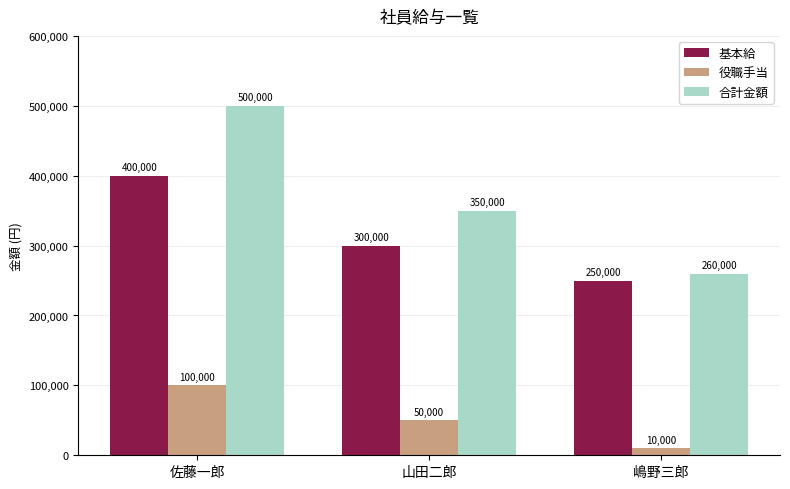

Reading left to right, list all the values displayed in this chart.

基本給: 佐藤一郎=400000	山田二郎=300000	嶋野三郎=250000
役職手当: 佐藤一郎=100000	山田二郎=50000	嶋野三郎=10000
合計金額: 佐藤一郎=500000	山田二郎=350000	嶋野三郎=260000